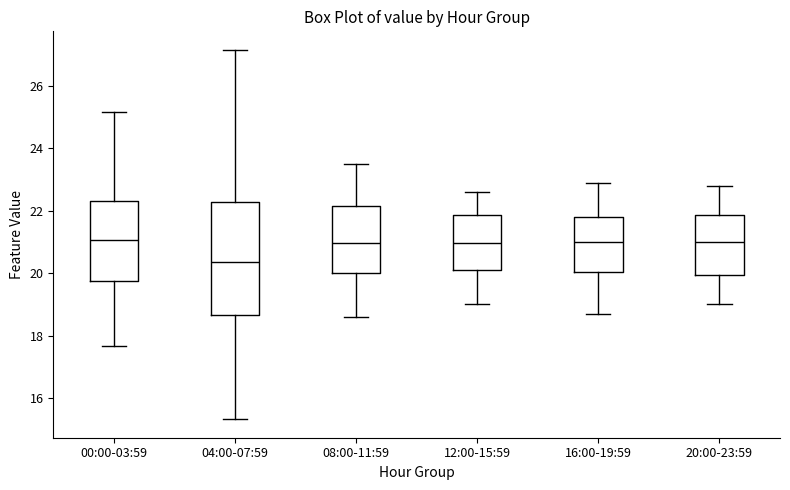

Comparing the boxes themselves (not the whiskers), which one is the tallest?

04:00-07:59